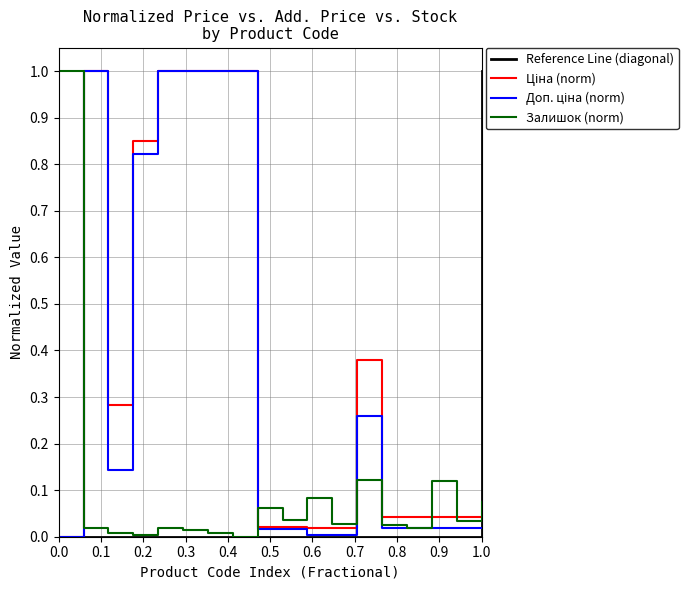

What is the difference between the second highest and second lowest values in the Ціна series?

1.0